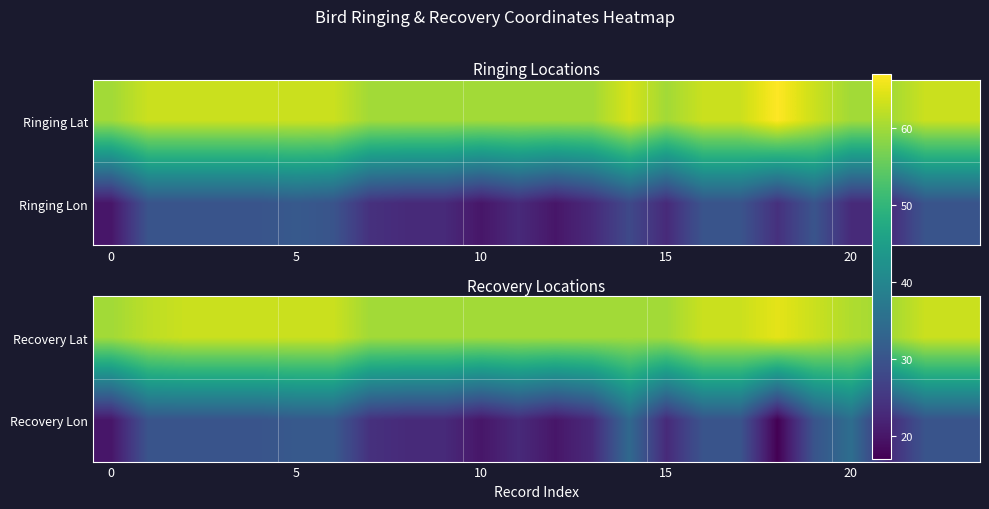

Which series has the largest total across all categories?

Recovery Lat